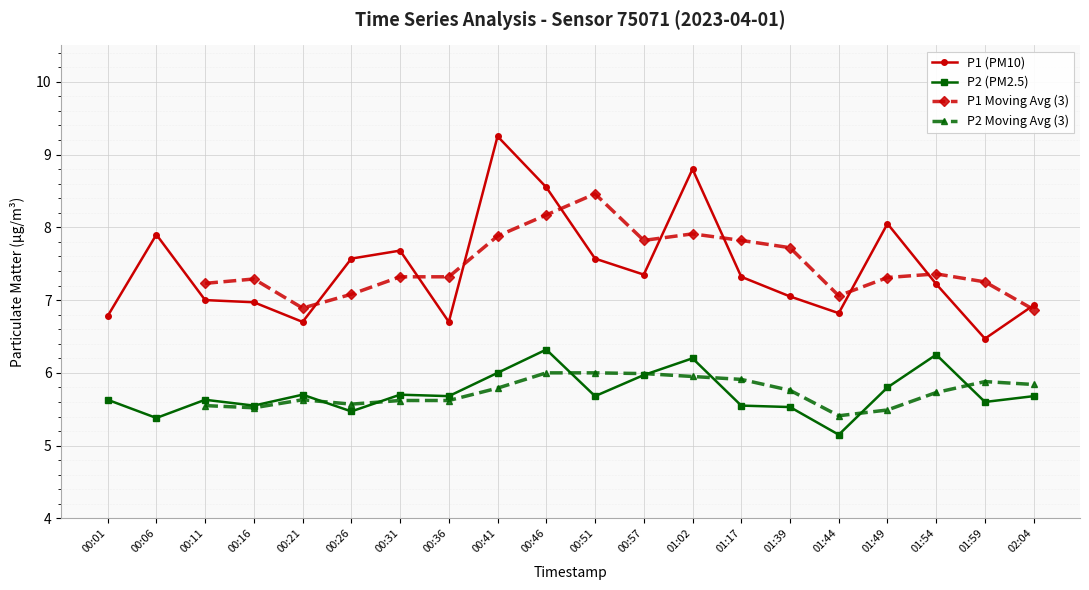

At which label does P1 (PM10) reach its minimum?

01:59